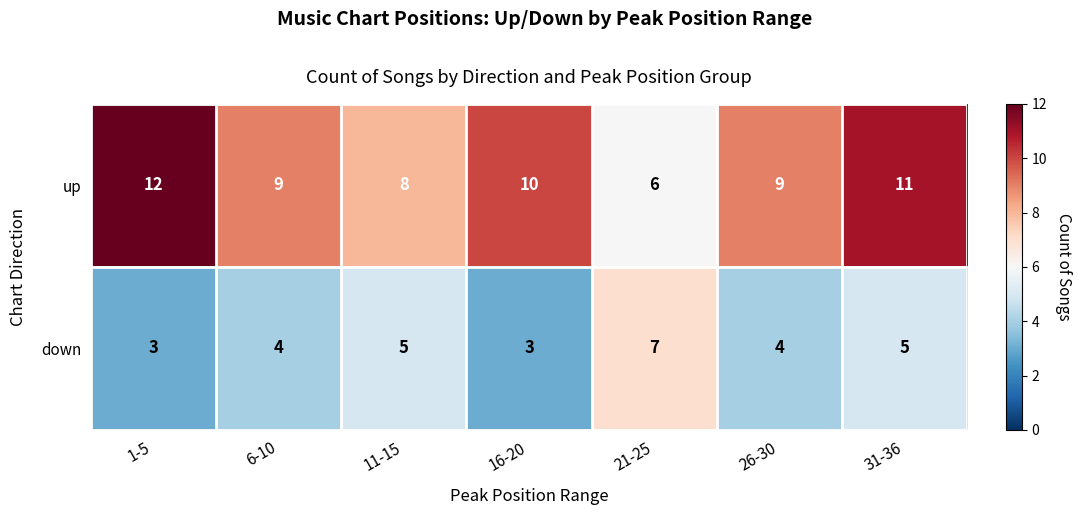

What is the difference between the maximum and minimum values in the up series?

6